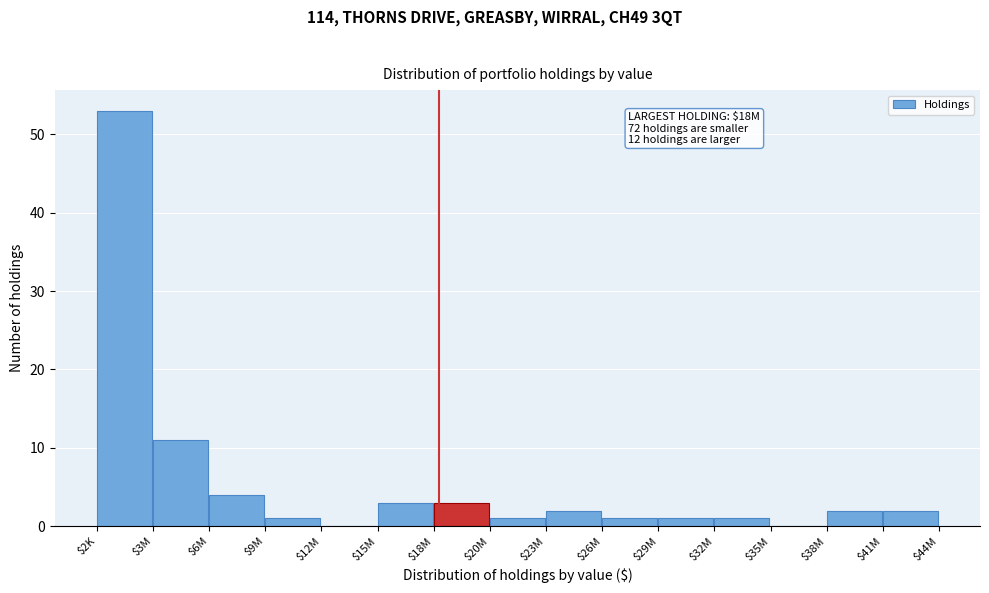

The chart shows a value of 3 at $15M. True or false?

True